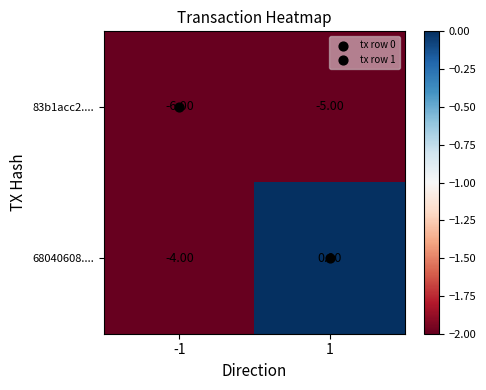

What is the difference between the highest and lowest values at 1?

5